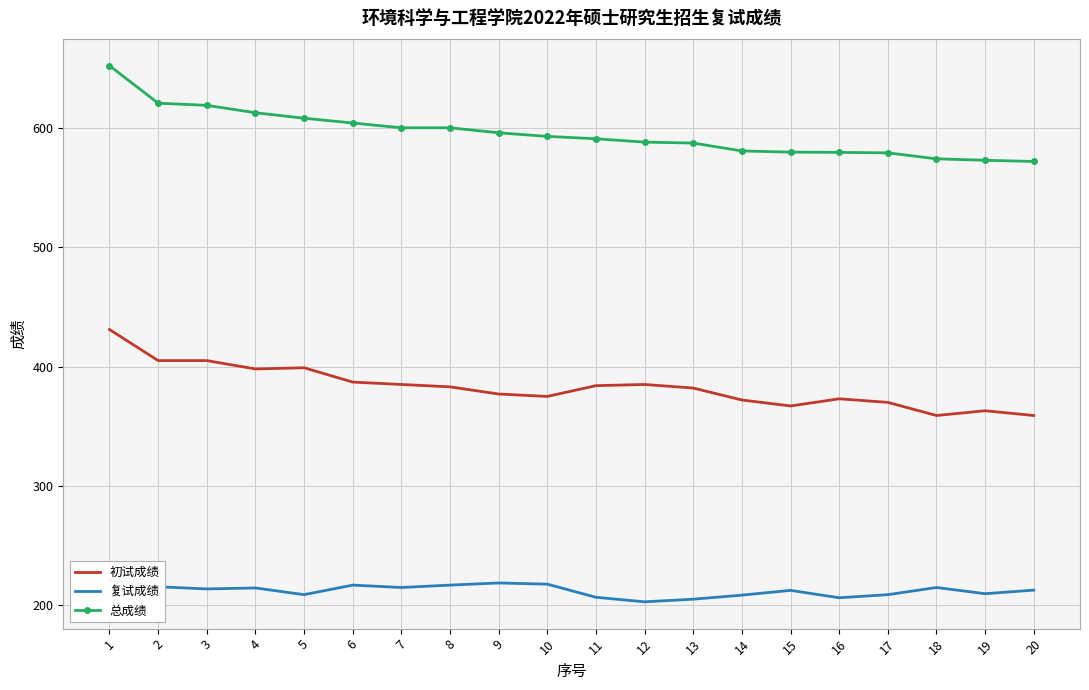

What is the minimum value for 初试成绩?

359.0